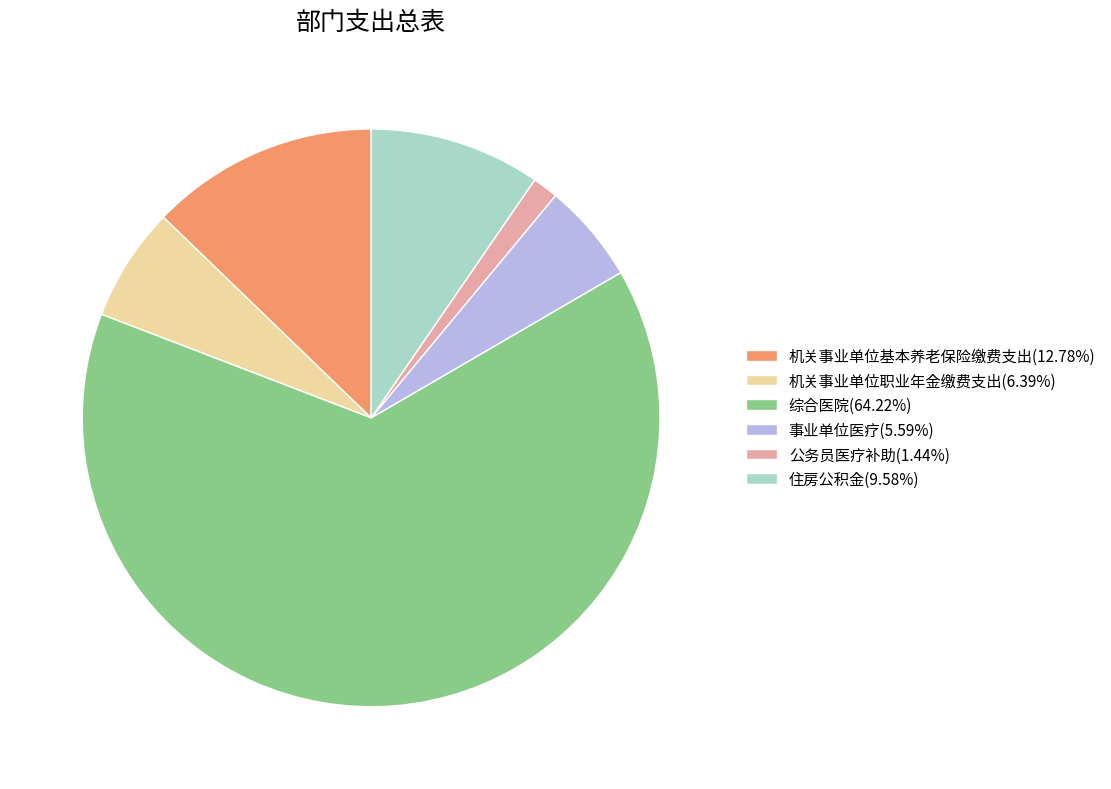

Rank the categories by value from lowest to highest.

公务员医疗补助, 事业单位医疗, 机关事业单位职业年金缴费支出, 住房公积金, 机关事业单位基本养老保险缴费支出, 综合医院